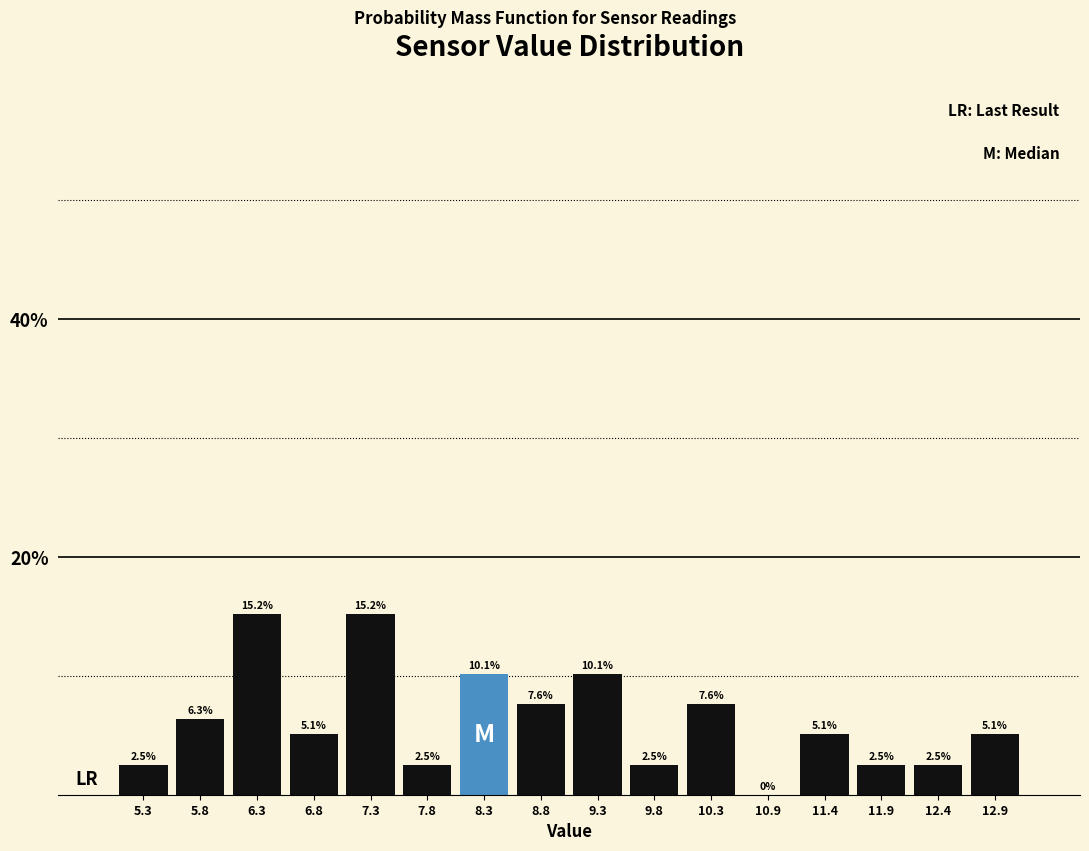

Reading left to right, transcribe this chart: for each bar, give the range it covers on the x-axis and its height. The bar edges are not printed on the chart, so give them approximately, as read against the axis.

5.0 to 5.5: 2.5
5.5 to 6.0: 6.3
6.0 to 6.5: 15.2
6.5 to 7.1: 5.1
7.1 to 7.6: 15.2
7.6 to 8.1: 2.5
8.1 to 8.6: 10.1
8.6 to 9.1: 7.6
9.1 to 9.6: 10.1
9.6 to 10.1: 2.5
10.1 to 10.6: 7.6
10.6 to 11.1: 0.0
11.1 to 11.6: 5.1
11.6 to 12.1: 2.5
12.1 to 12.6: 2.5
12.6 to 13.1: 5.1